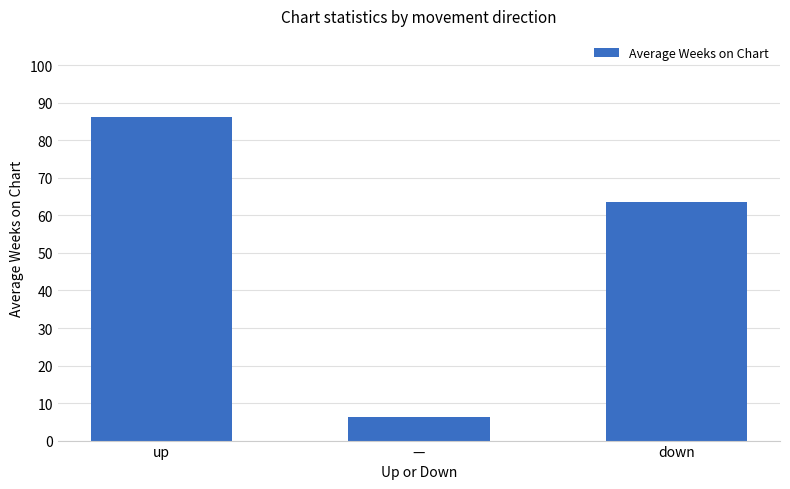

List the labels in order of value, largest first.

up, down, —